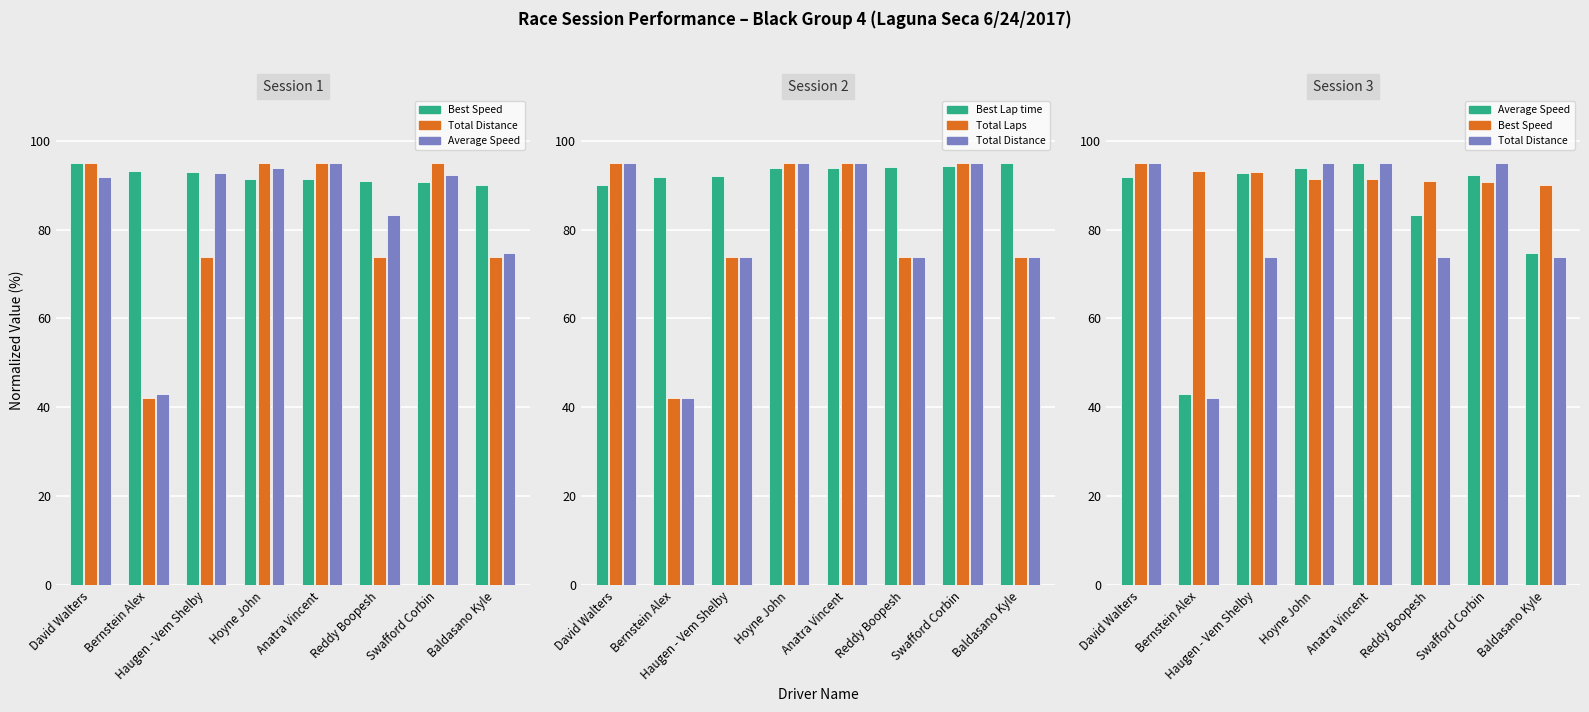

Reading left to right, extract all data points from this chart.

Best Speed: David Walters=95.0	Bernstein Alex=93.2	Haugen - Vem Shelby=93.0	Hoyne John=91.3	Anatra Vincent=91.3	Reddy Boopesh=90.9	Swafford Corbin=90.8	Baldasano Kyle=90.1
Total Distance: David Walters=95.0	Bernstein Alex=42.2	Haugen - Vem Shelby=73.9	Hoyne John=95.0	Anatra Vincent=95.0	Reddy Boopesh=73.9	Swafford Corbin=95.0	Baldasano Kyle=73.9
Average Speed: David Walters=91.8	Bernstein Alex=42.9	Haugen - Vem Shelby=92.7	Hoyne John=93.9	Anatra Vincent=95.0	Reddy Boopesh=83.2	Swafford Corbin=92.3	Baldasano Kyle=74.6
Best Lap time: David Walters=90.1	Bernstein Alex=91.8	Haugen - Vem Shelby=92.0	Hoyne John=93.8	Anatra Vincent=93.8	Reddy Boopesh=94.1	Swafford Corbin=94.3	Baldasano Kyle=95.0
Total Laps: David Walters=95.0	Bernstein Alex=42.2	Haugen - Vem Shelby=73.9	Hoyne John=95.0	Anatra Vincent=95.0	Reddy Boopesh=73.9	Swafford Corbin=95.0	Baldasano Kyle=73.9